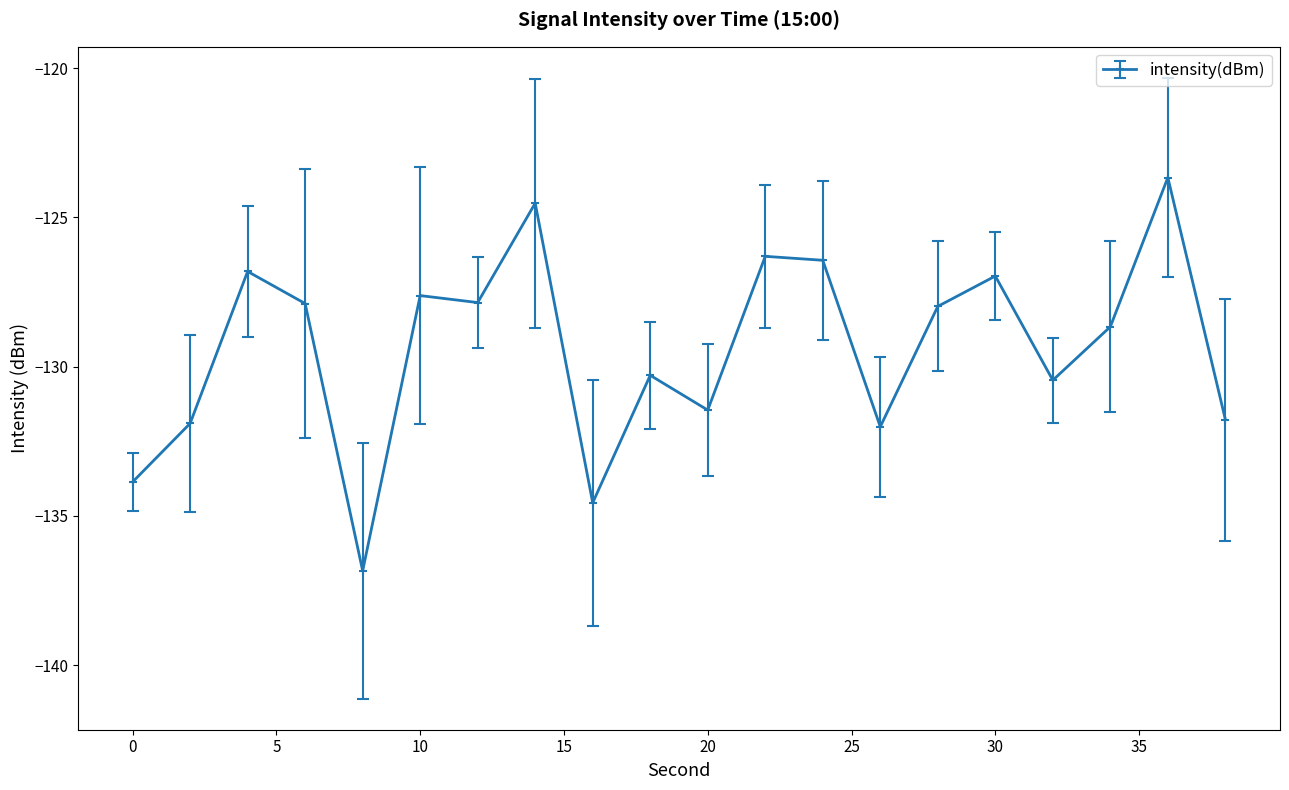

What is the difference between the second highest and second lowest values?

10.0